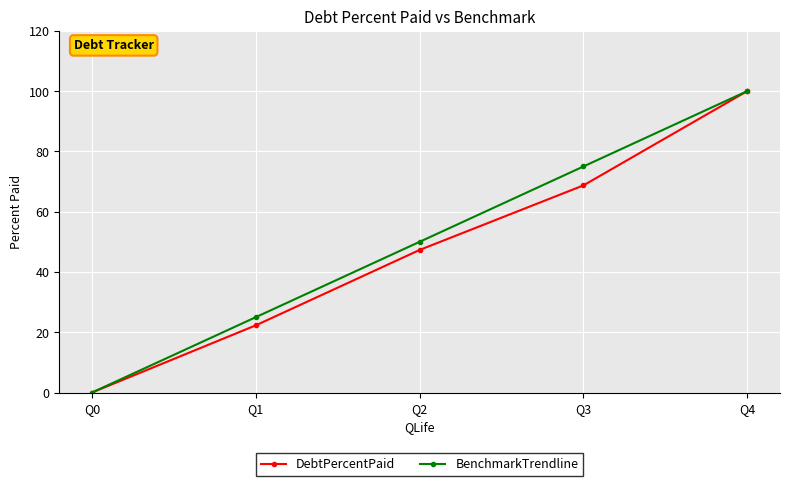

At how many categories does at least one series exceed 87?

1